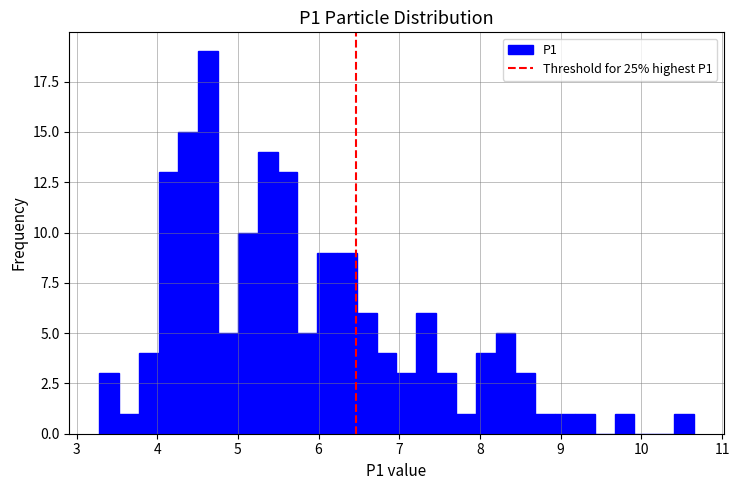

Around what value on the x-axis is the tallest bar? Give the approximate position of its centre, as read against the axis.

4.6